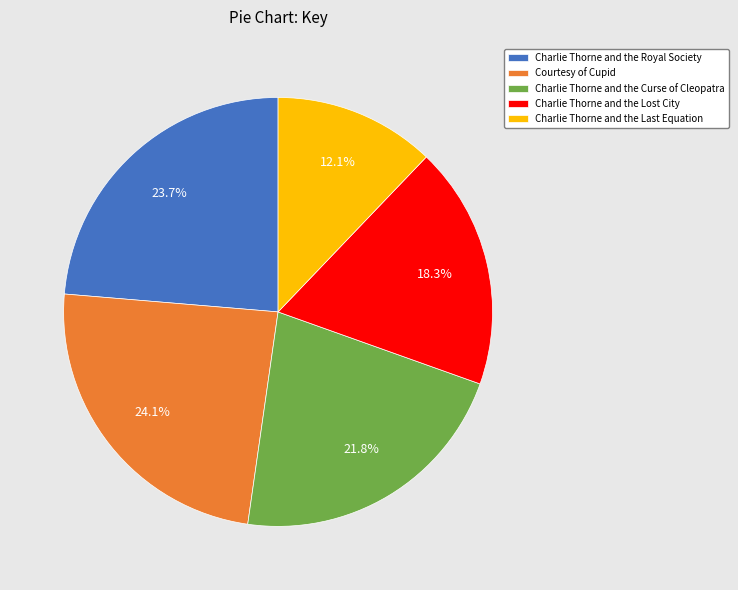

To the nearest percent, what percentage of the pie is Courtesy of Cupid?

24%